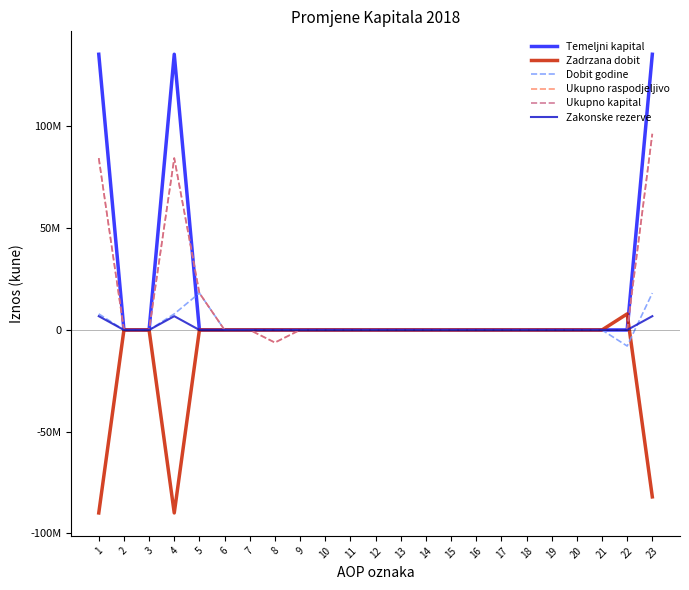

True or false: Dobit godine and Ukupno kapital cross at least once.

False